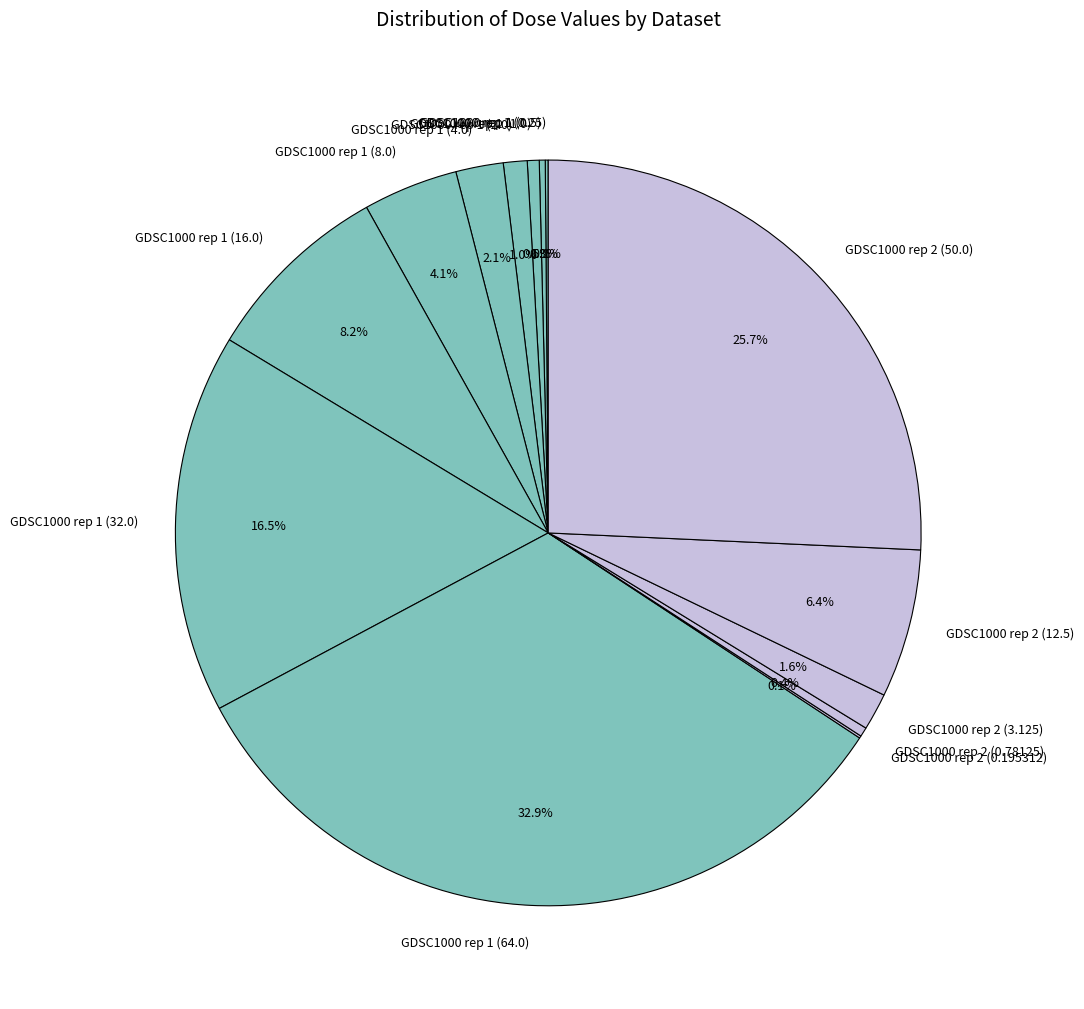

What portion of the pie excludes GDSC1000 rep 1 (32.0)?

83.5%